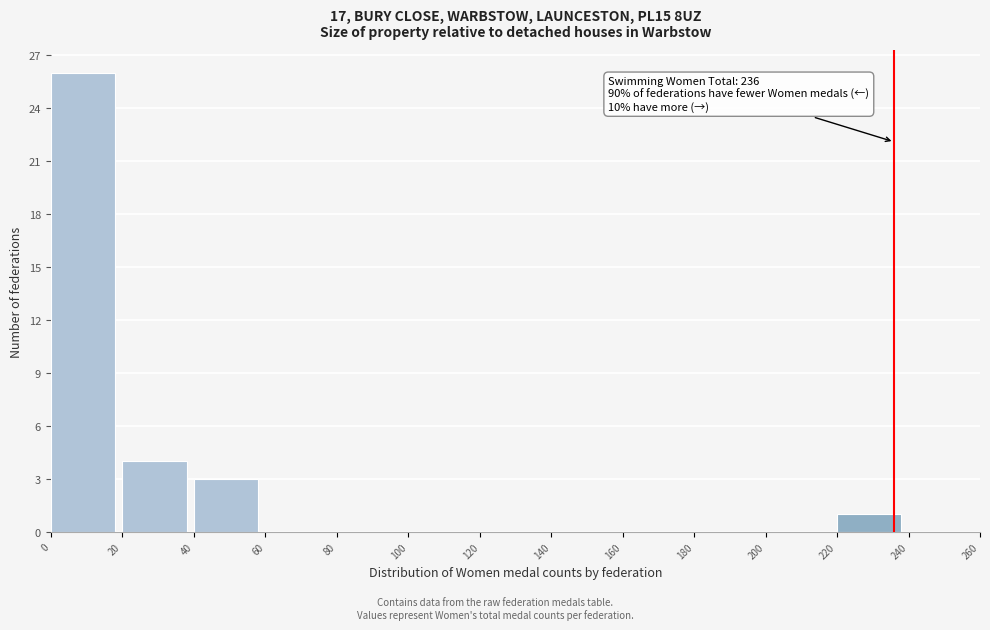

Which range on the x-axis has the tallest bar?

0 to 20